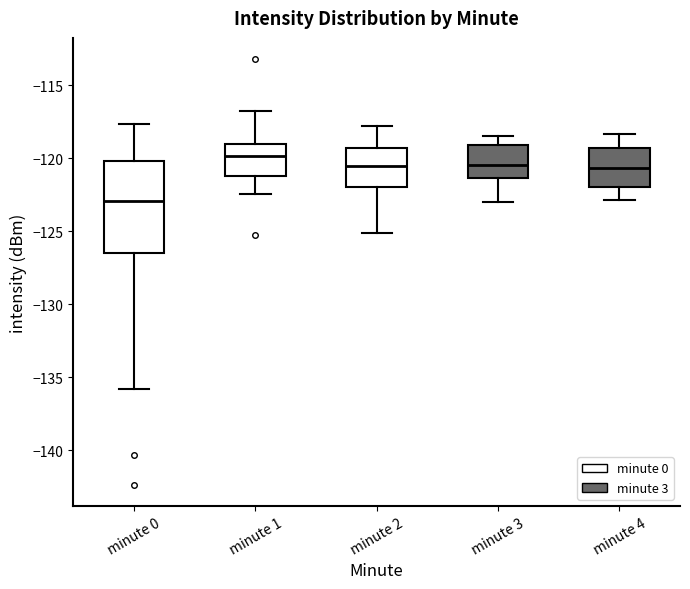

Which box has the lowest median line?

minute 0